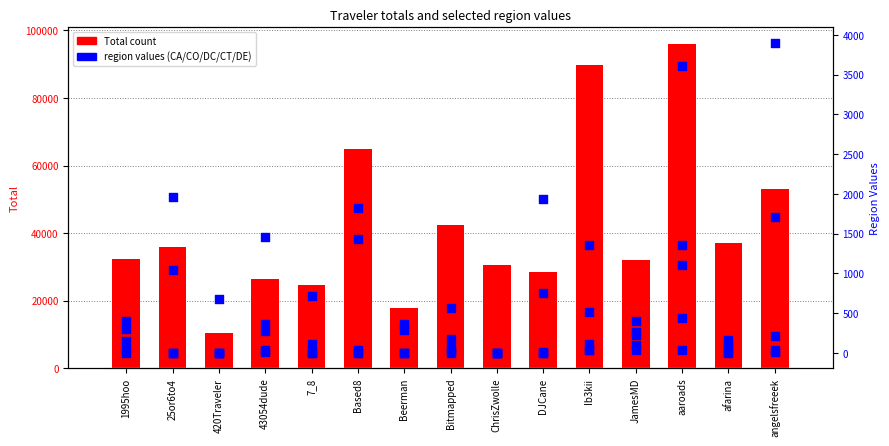

At which category is the sum across all series the highest?

aaroads